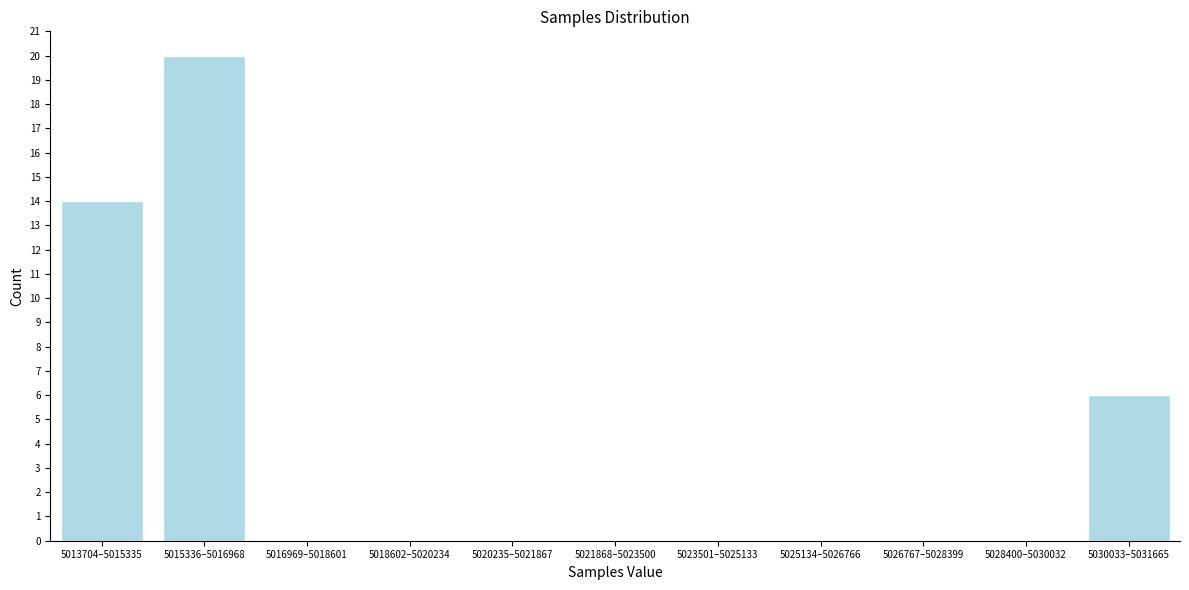

Reading right to left, extract all data points from this chart.

5030033–5031665=6	5028400–5030032=0	5026767–5028399=0	5025134–5026766=0	5023501–5025133=0	5021868–5023500=0	5020235–5021867=0	5018602–5020234=0	5016969–5018601=0	5015336–5016968=20	5013704–5015335=14